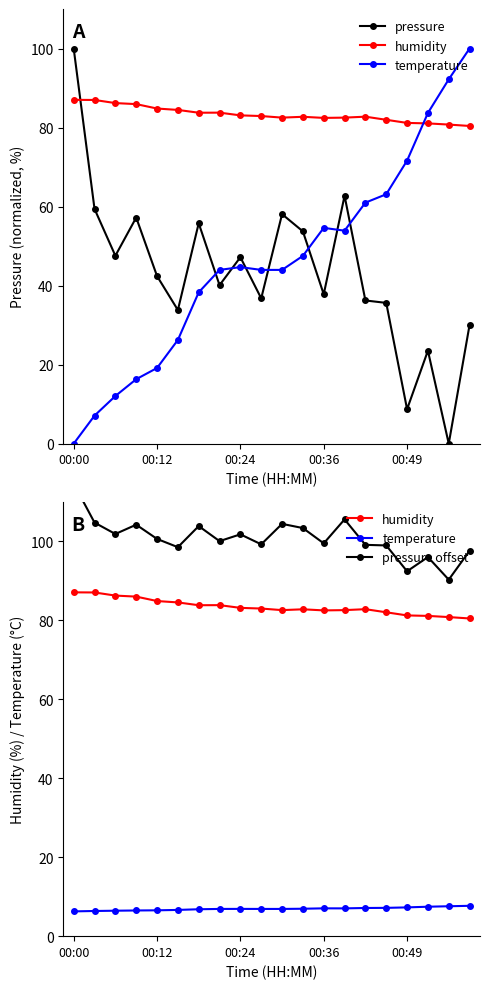

At which label is pressure closest to 50?

00:24